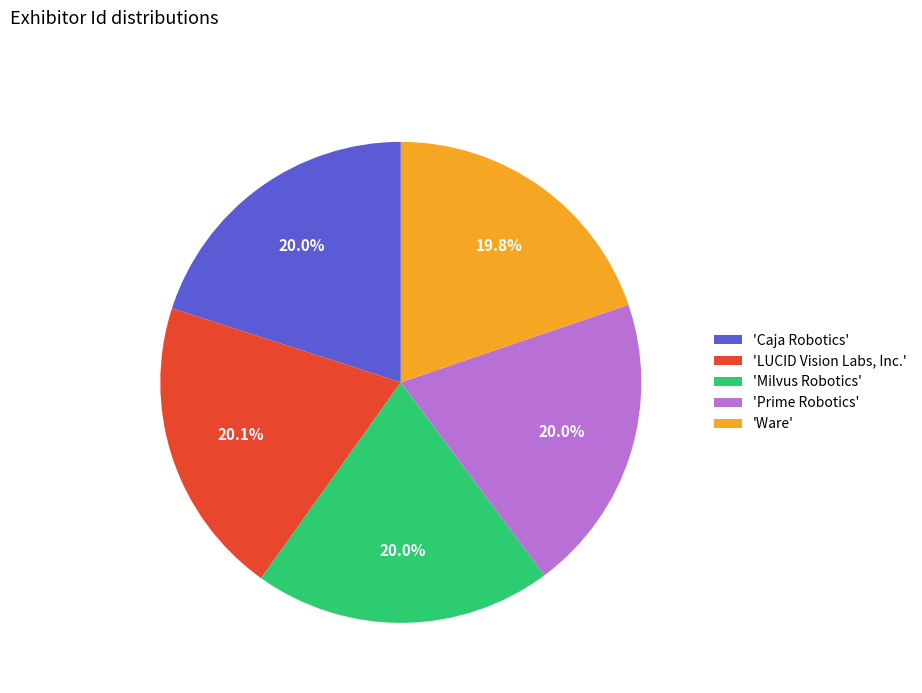

Does 'Prime Robotics' represent more than half of the total?

No